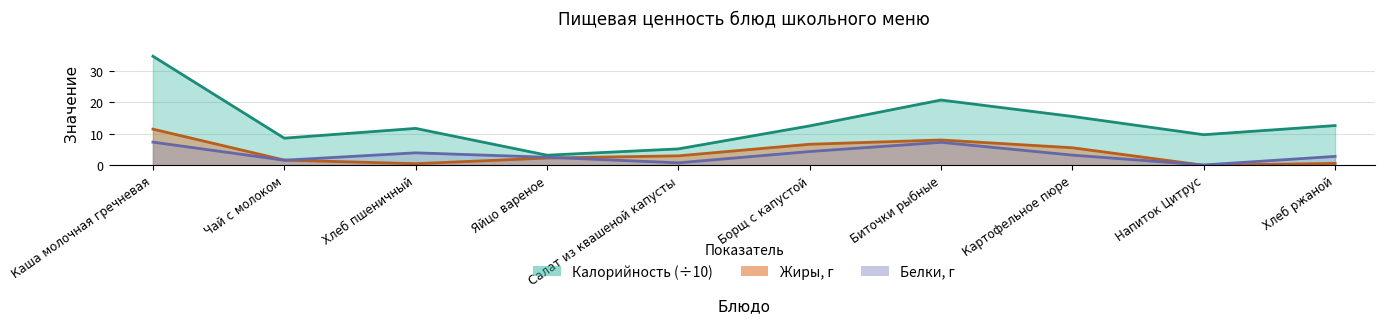

What is the difference between the second highest and second lowest values in the Калорийность series?

15.5